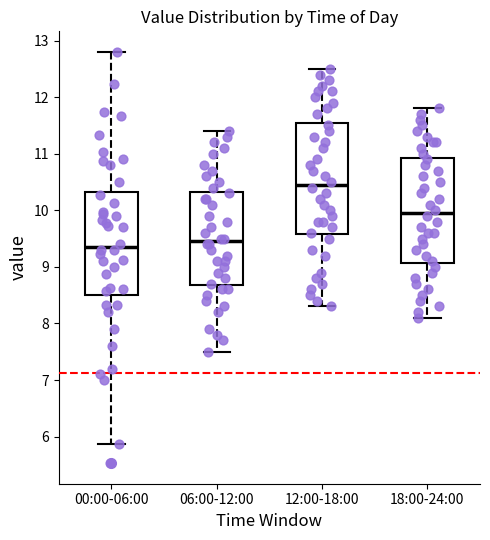

Reading left to right, transcribe this box plot: for each box, give where its median line is, the range the box spans, and where its two whiskers end, as read against the y-axis. The values are not printed on the chart, so give them approximately, as read against the axis.

00:00-06:00: median 9.4, box 8.5 to 10.3, whiskers 5.9 to 12.8
06:00-12:00: median 9.5, box 8.7 to 10.3, whiskers 7.5 to 11.4
12:00-18:00: median 10.5, box 9.6 to 11.6, whiskers 8.3 to 12.5
18:00-24:00: median 10.0, box 9.1 to 10.9, whiskers 8.1 to 11.8